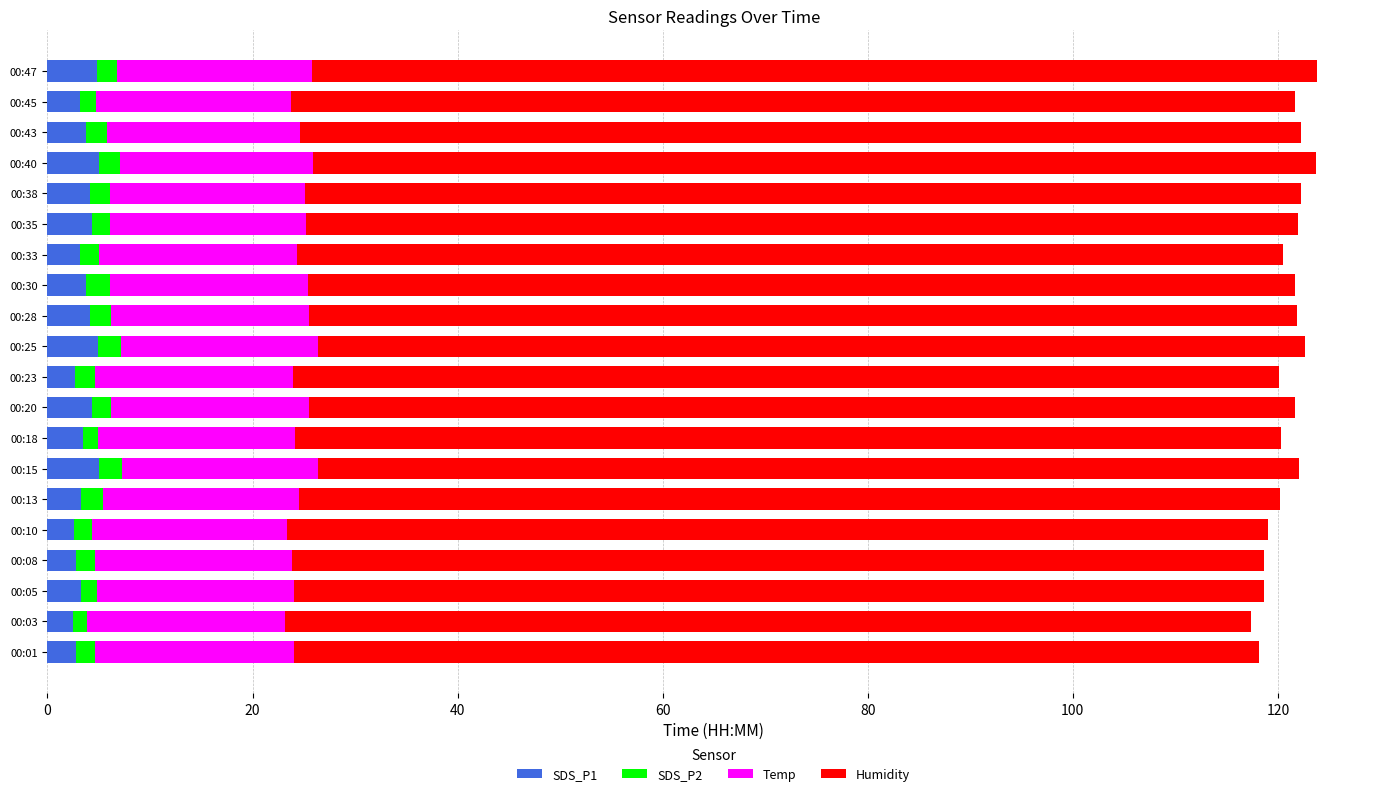

What is the highest value of the SDS_P1 series?

5.1